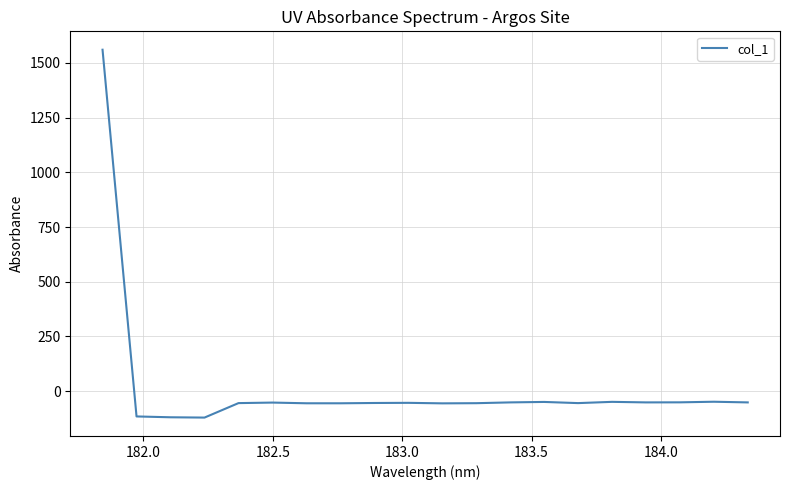

What is the average value?

18.2